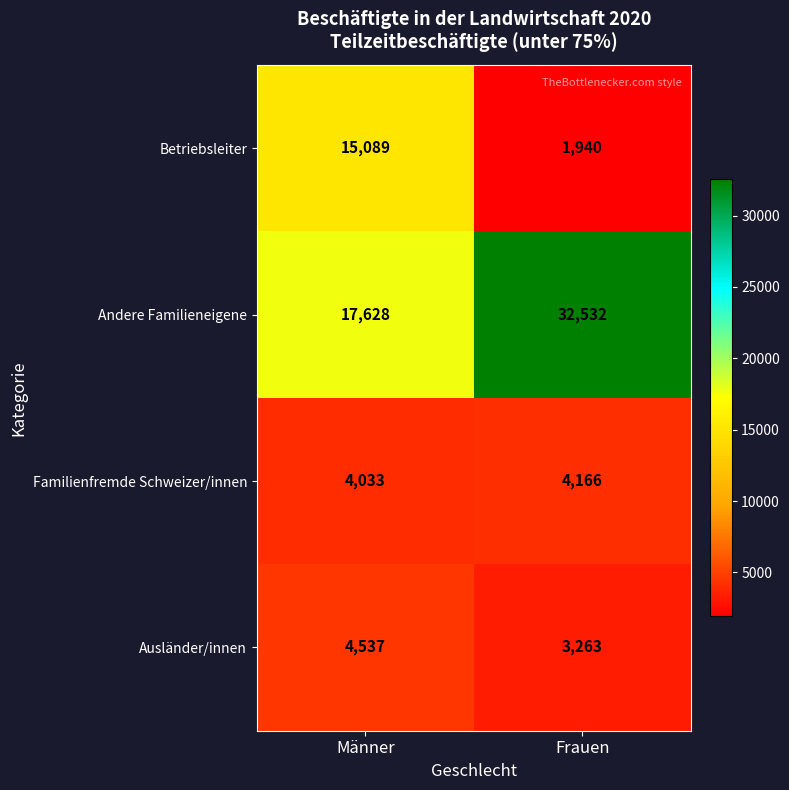

Which series changed the most between Männer and Frauen?

Andere Familieneigene